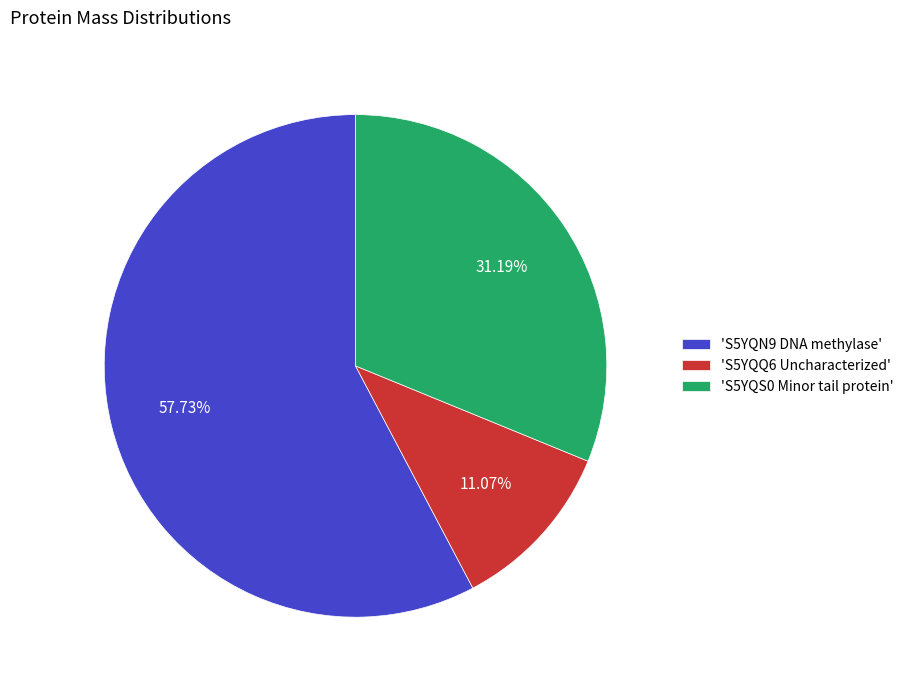

Do 'S5YQN9 DNA methylase' and 'S5YQQ6 Uncharacterized' together represent more than half of the pie?

Yes